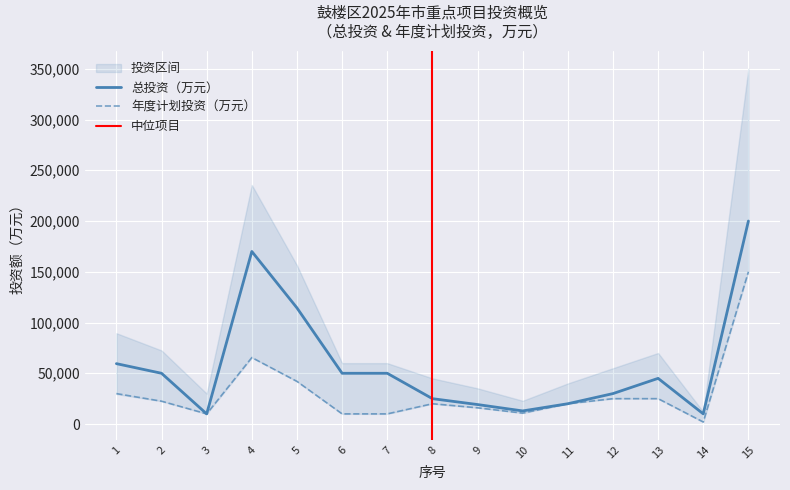

Between 6 and 1, which is larger?

1